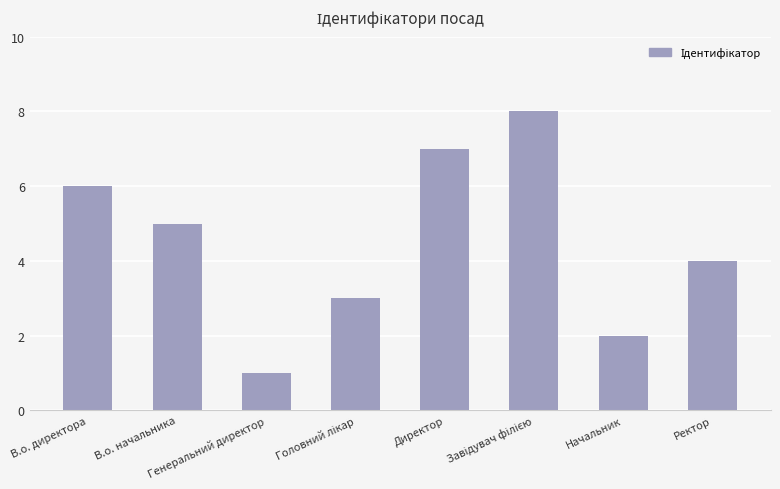

How many bars are there in total?

8